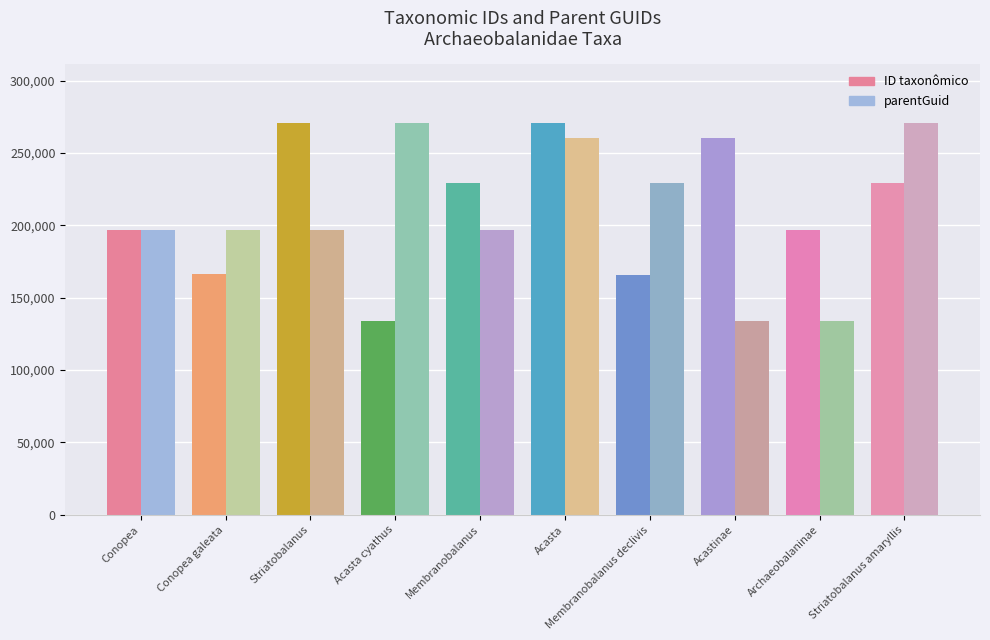

What is the difference between the ID taxonômico values at Striatobalanus and Acasta cyathus?

136520